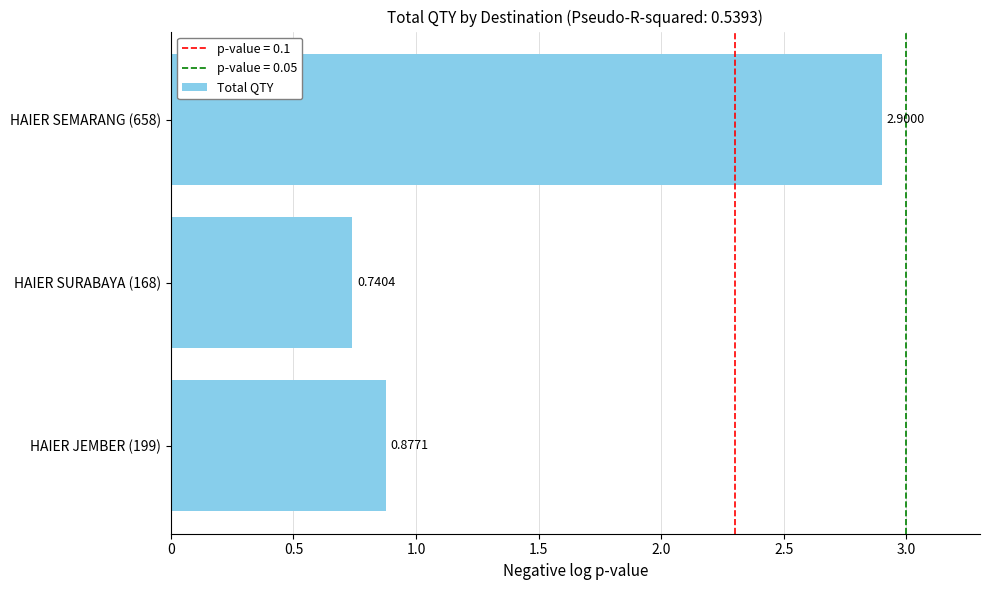

Rank the categories by value from lowest to highest.

HAIER SURABAYA (168), HAIER JEMBER (199), HAIER SEMARANG (658)